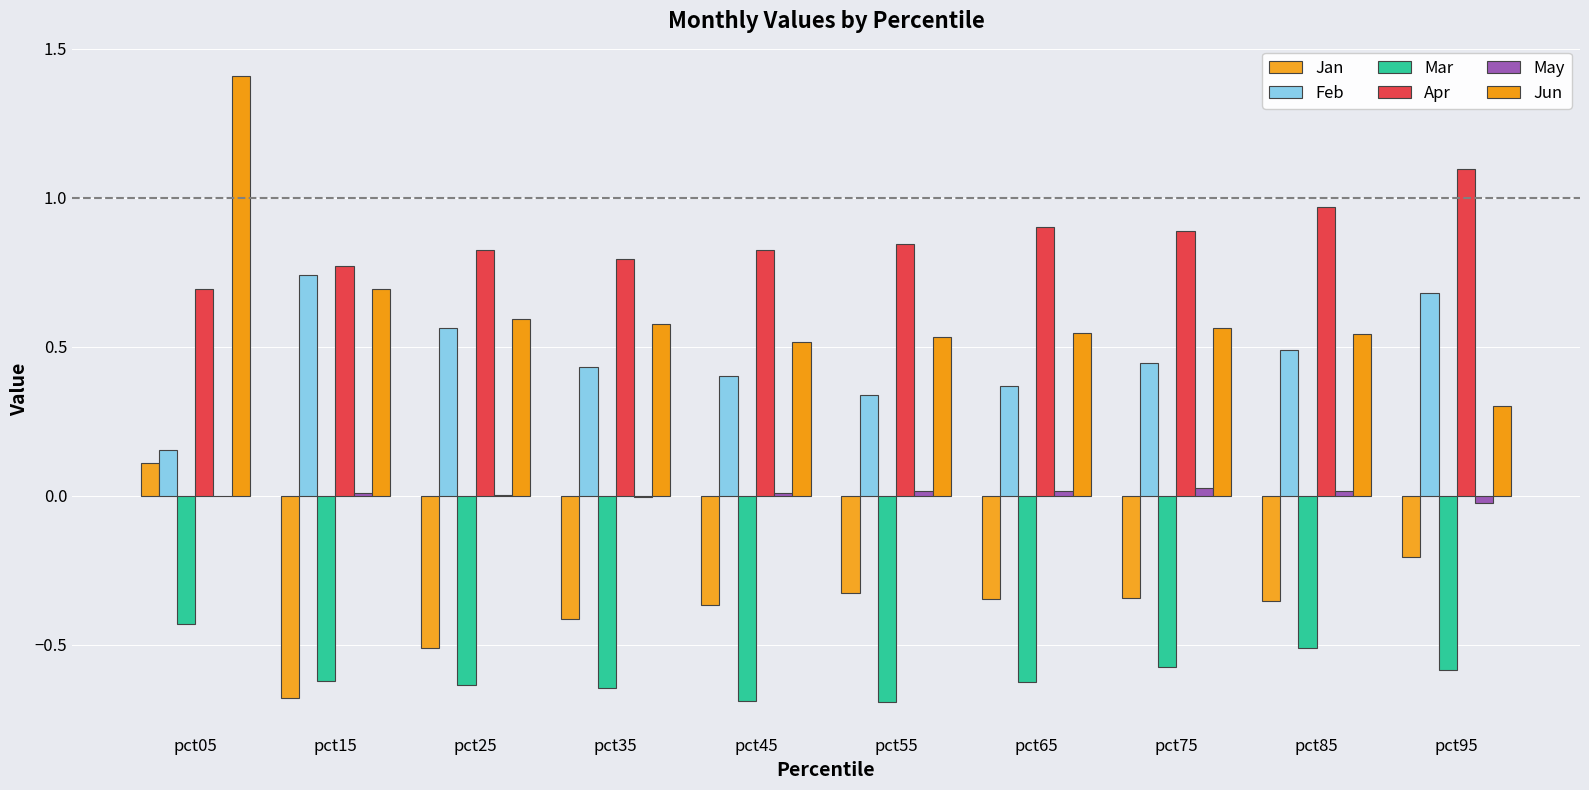

Count the number of data series in this chart.

6